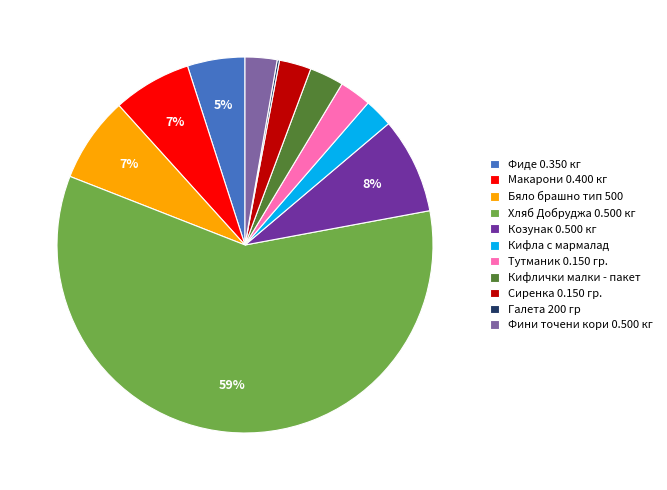

Does any single category account for the majority?

Yes